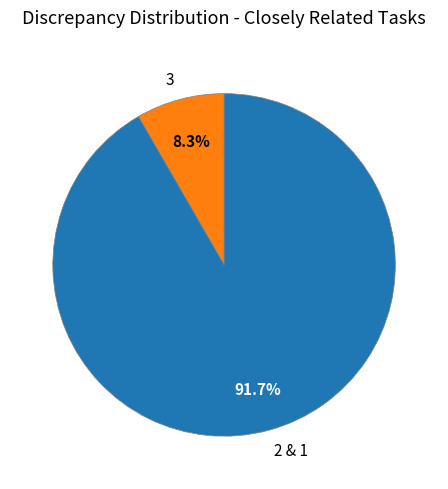

Is there any slice that represents more than half of the pie?

Yes